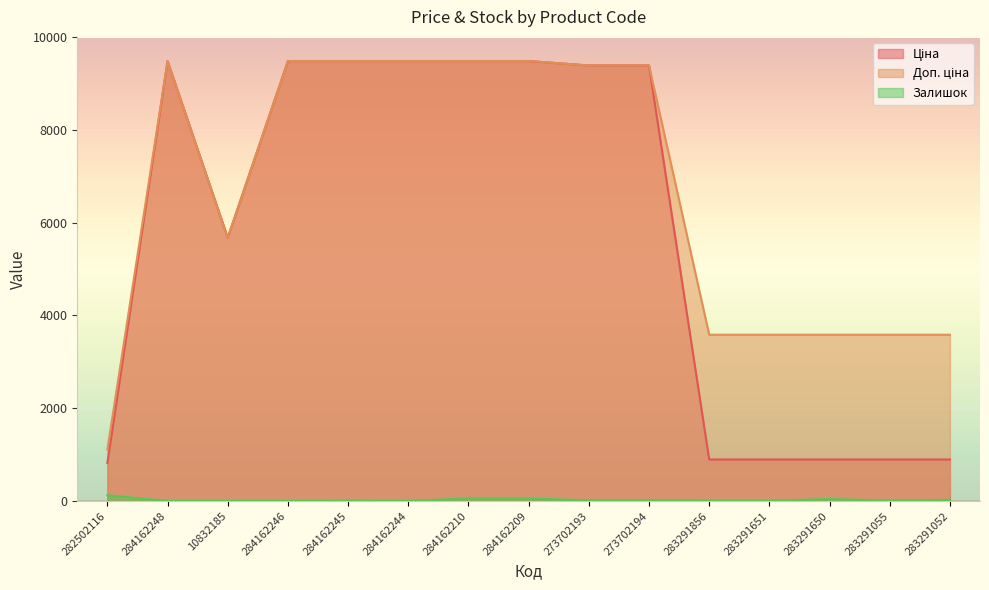

Reading right to left, list all the values displayed in this chart.

Ціна: 283291052=895.9	283291055=895.9	283291650=895.9	283291651=895.9	283291856=895.9	273702194=9384.0	273702193=9384.0	284162209=9480.1	284162210=9480.1	284162244=9480.1	284162245=9480.1	284162246=9480.1	10832185=5673.8	284162248=9480.1	282502116=818.5
Доп. ціна: 283291052=3583.6	283291055=3583.6	283291650=3583.6	283291651=3583.6	283291856=3583.6	273702194=9384.0	273702193=9384.0	284162209=9480.1	284162210=9480.1	284162244=9480.1	284162245=9480.1	284162246=9480.1	10832185=5673.8	284162248=9480.1	282502116=1109.2
Залишок: 283291052=27.0	283291055=9.0	283291650=43.0	283291651=7.0	283291856=7.0	273702194=18.0	273702193=17.0	284162209=53.0	284162210=56.0	284162244=2.0	284162245=8.0	284162246=0.0	10832185=2.0	284162248=0.0	282502116=125.0